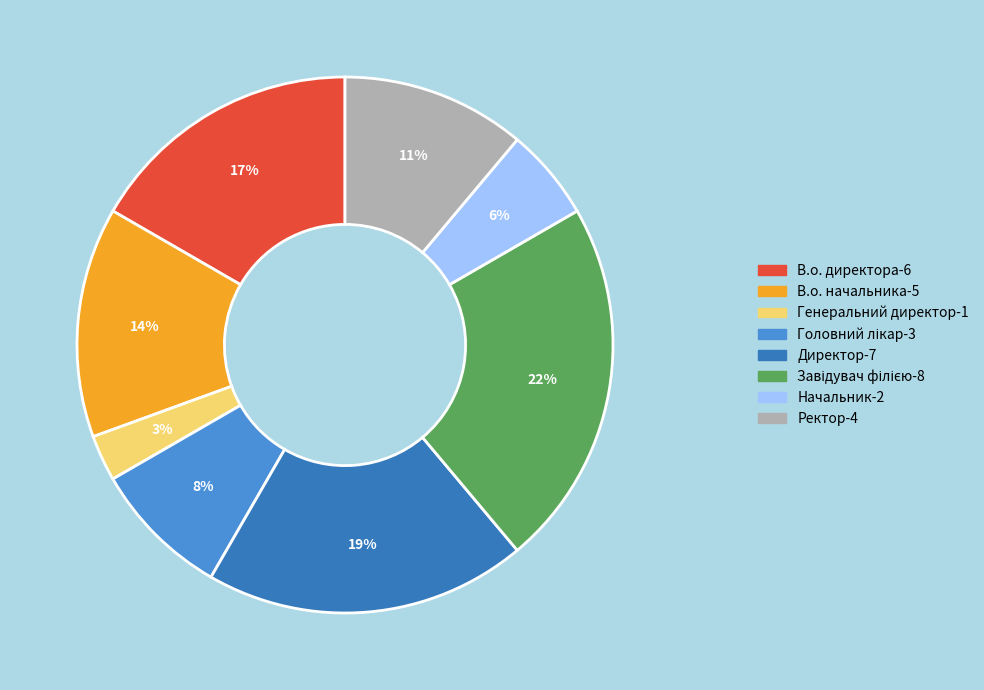

Between Ректор and Директор, which is larger?

Директор